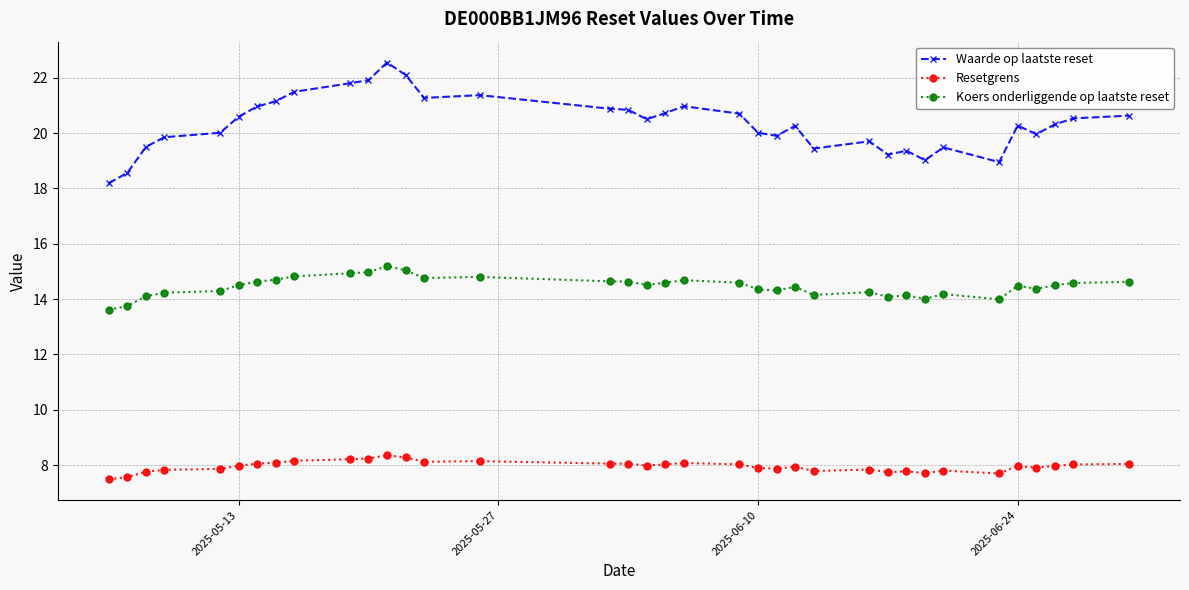

Which series has the widest spread of values?

Waarde op laatste reset